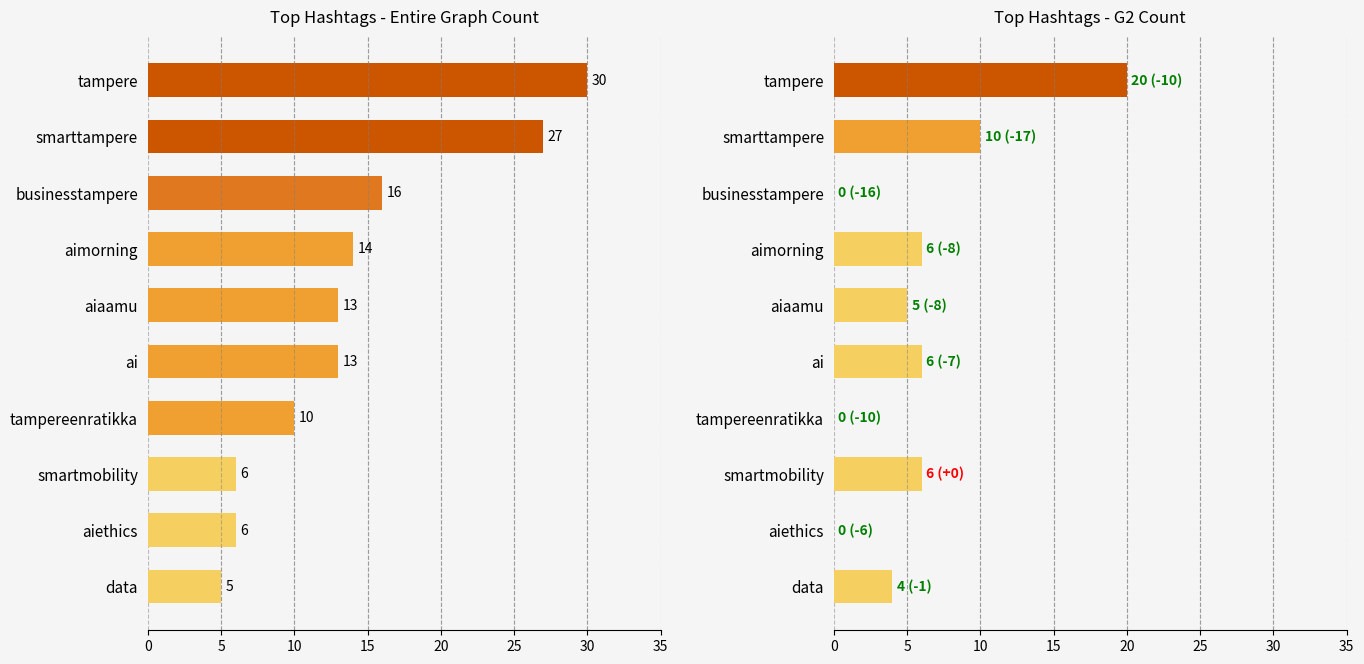

What is the sum of all Entire Graph Count values?

140